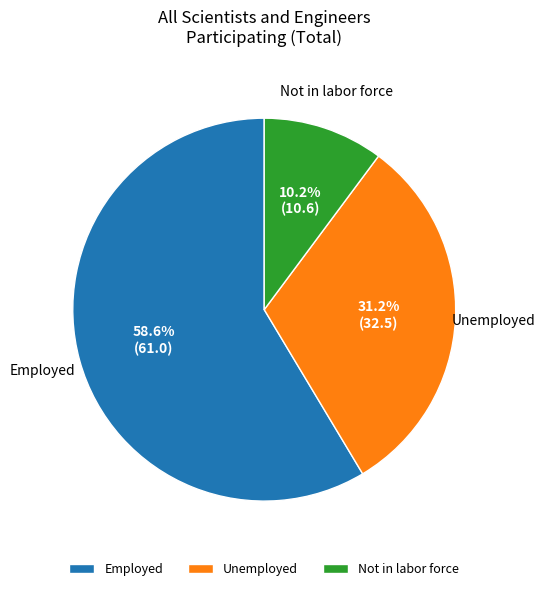

What is the smallest slice in the pie chart?

Not in labor force